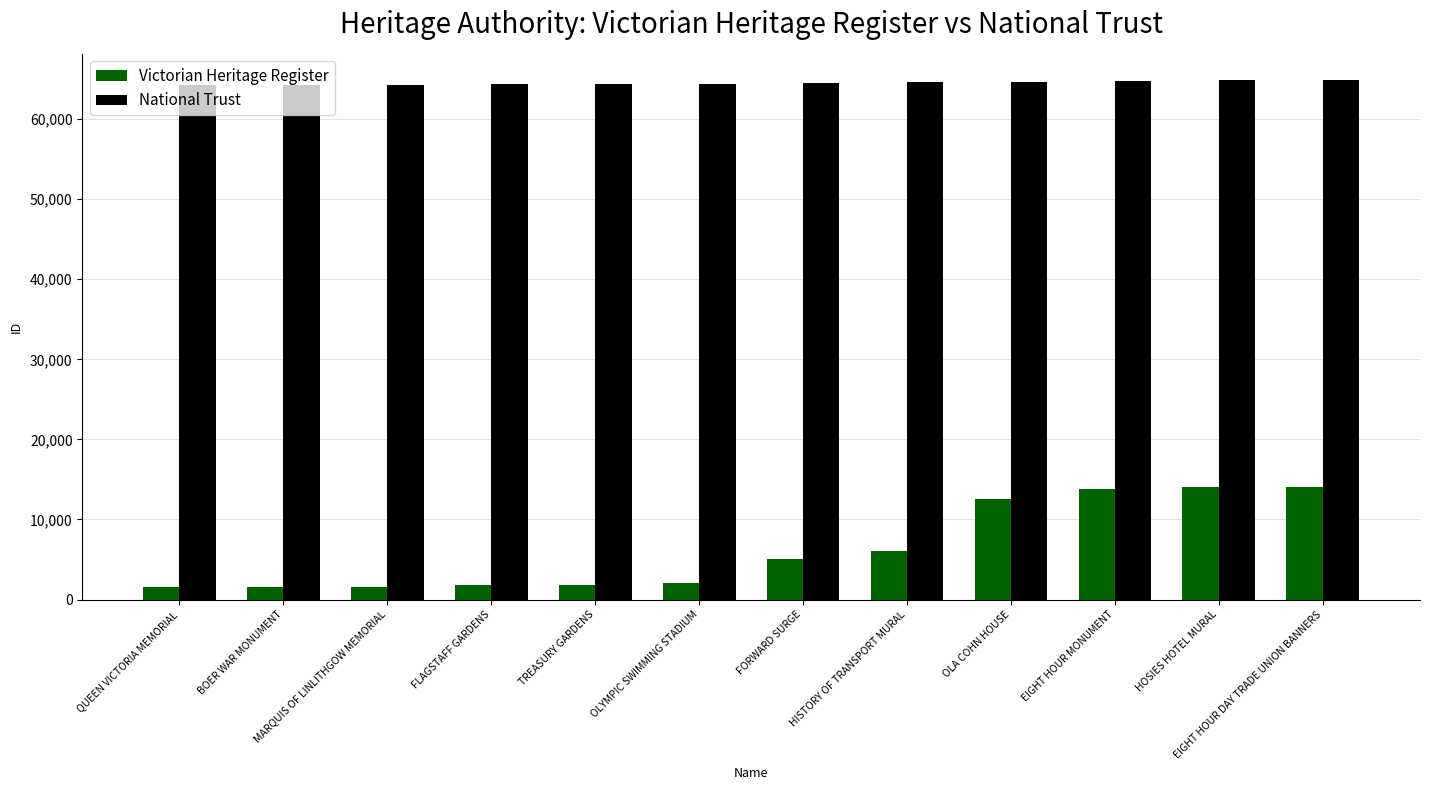

What is the sum of the Victorian Heritage Register values at MARQUIS OF LINLITHGOW MEMORIAL and HISTORY OF TRANSPORT MURAL?

7595